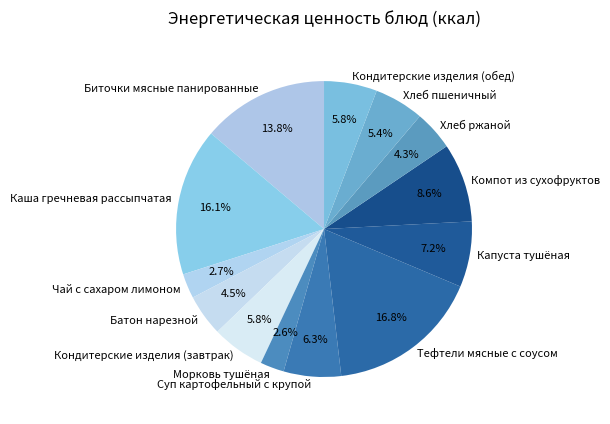

Is the sum of Кондитерские изделия (завтрак) and Компот из сухофруктов greater than half?

No